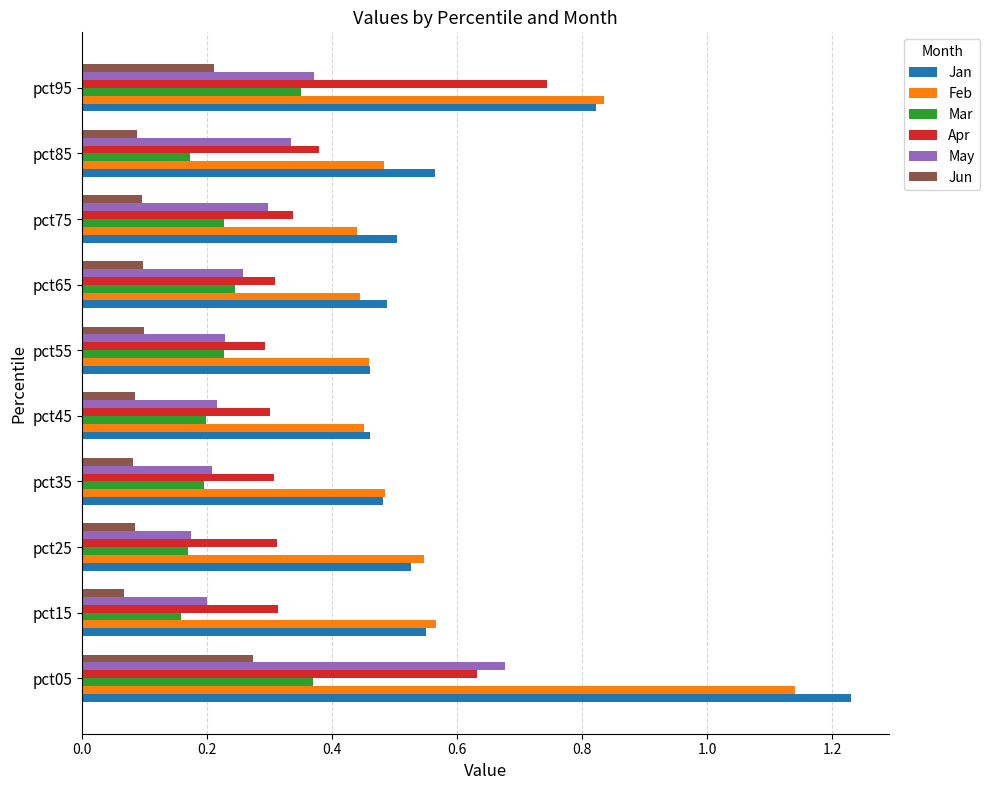

Which series has the widest spread of values?

Jan